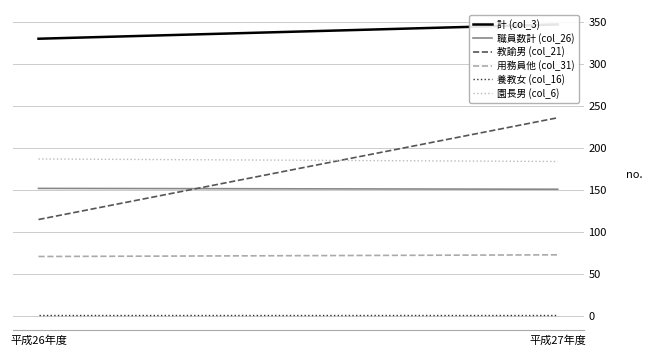

Reading right to left, list all the values displayed in this chart.

計 (col_3): 347	330
職員数計 (col_26): 151	152
教諭男 (col_21): 236	115
用務員他 (col_31): 73	71
養教女 (col_16): 1	1
園長男 (col_6): 184	187